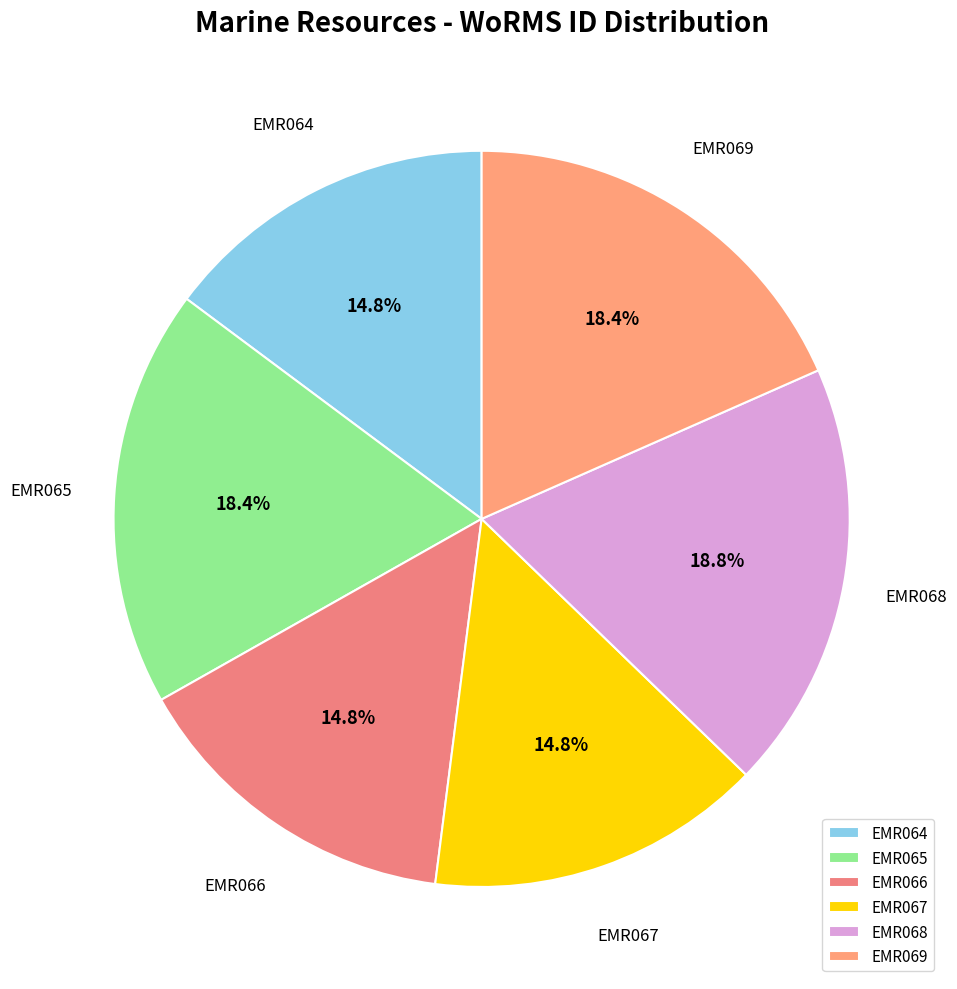

How many slices are in this pie chart?

6